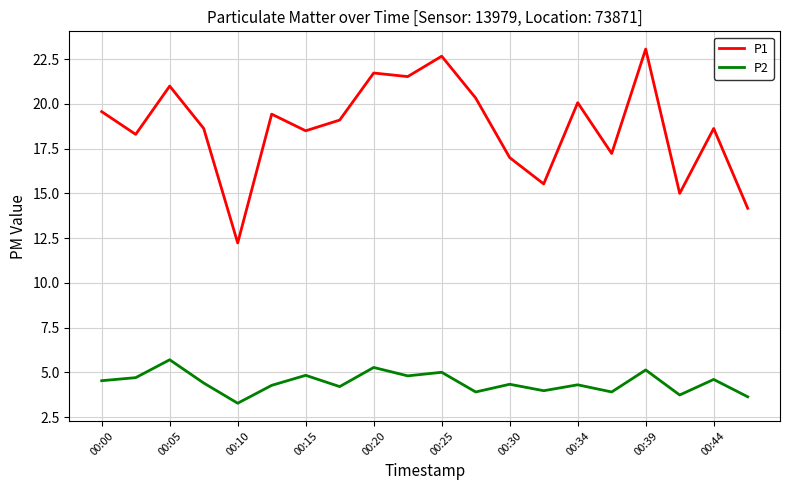

True or false: P1 and P2 cross at least once.

False